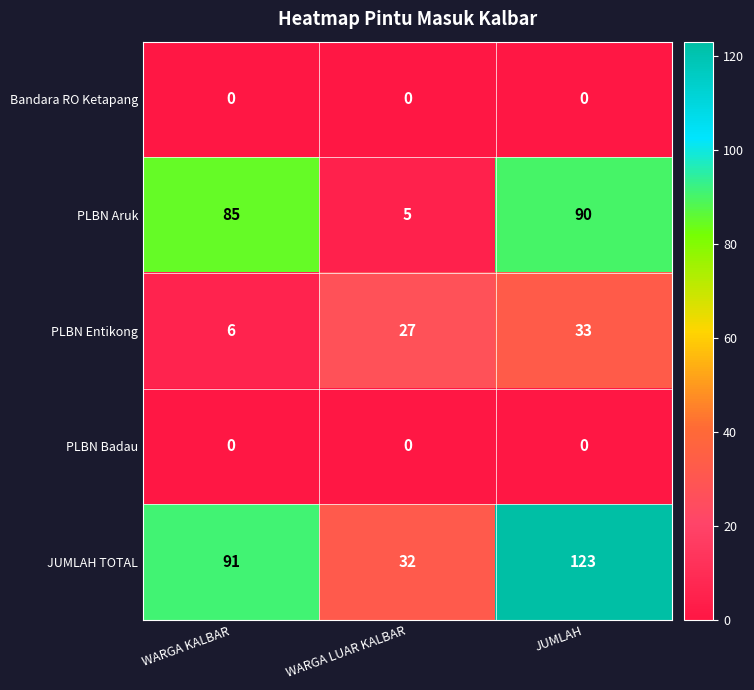

List the labels in order of PLBN Aruk value, largest first.

JUMLAH, WARGA KALBAR, WARGA LUAR KALBAR